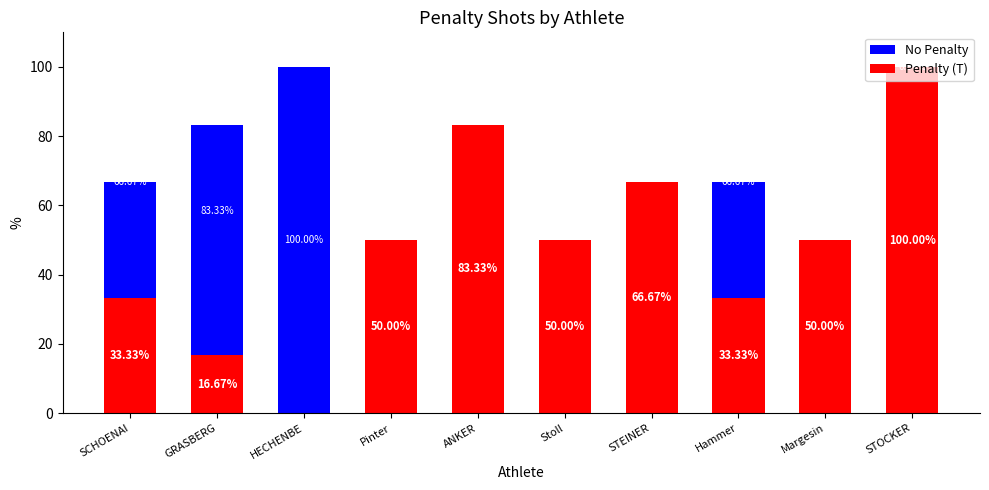

Between Margesin and Pinter, which is larger?

Margesin